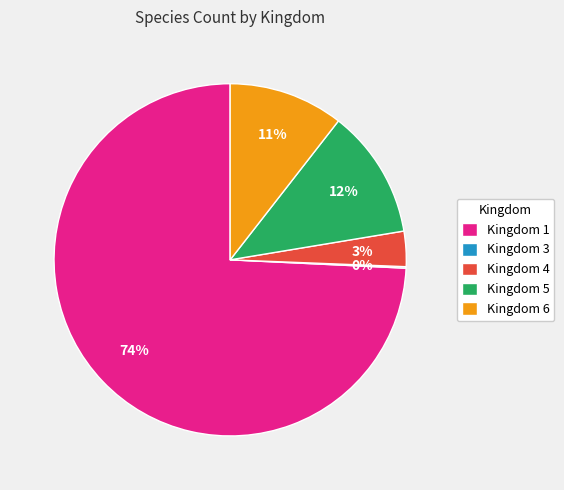

To the nearest percent, what portion does Kingdom 6 represent?

11%